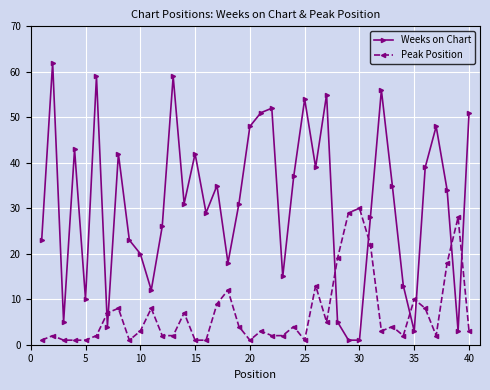

In Weeks on Chart, how many points are higher than both neighbors (excluding endpoints)?

12